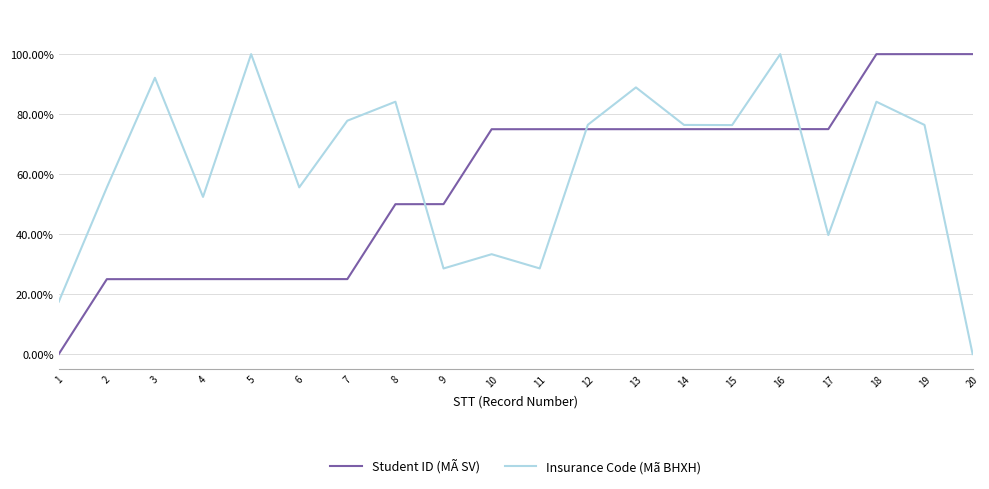

How many interior local valleys does the Insurance Code (Mã BHXH) series have?

6